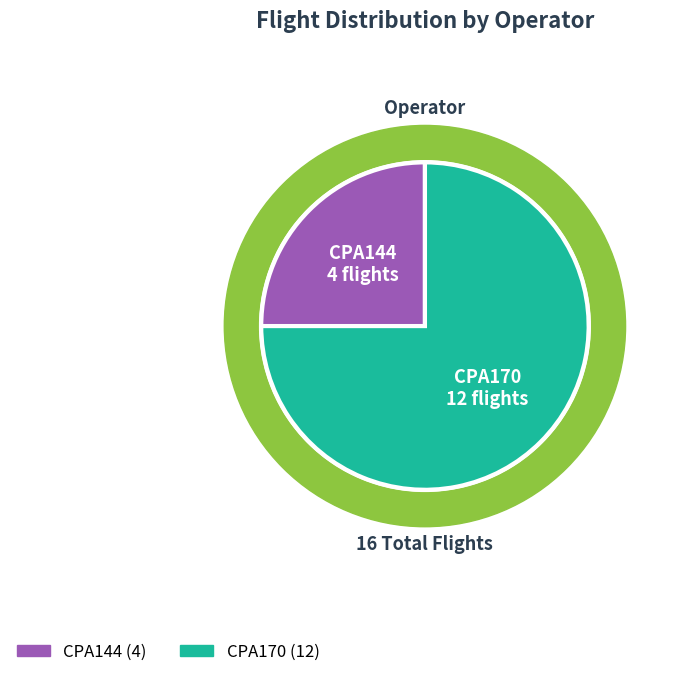

How many slices are in this pie chart?

2